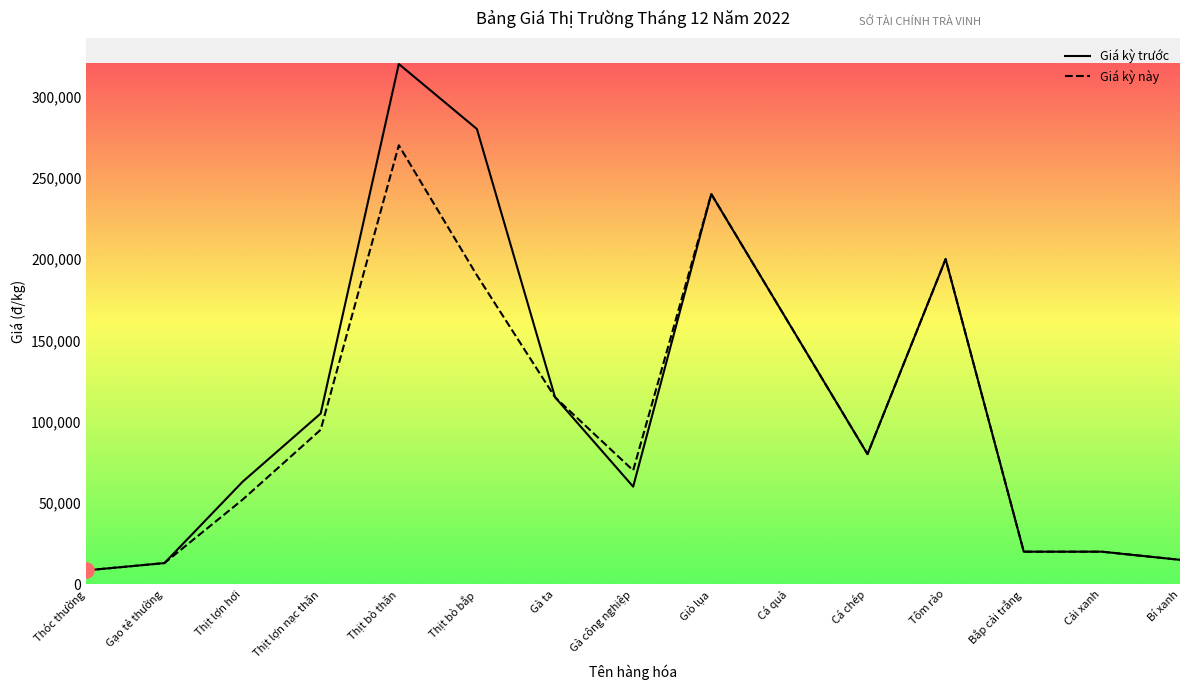

Is the value of Giá kỳ này at Cá chép greater than the value of Giá kỳ trước at Gạo tẻ thường?

Yes